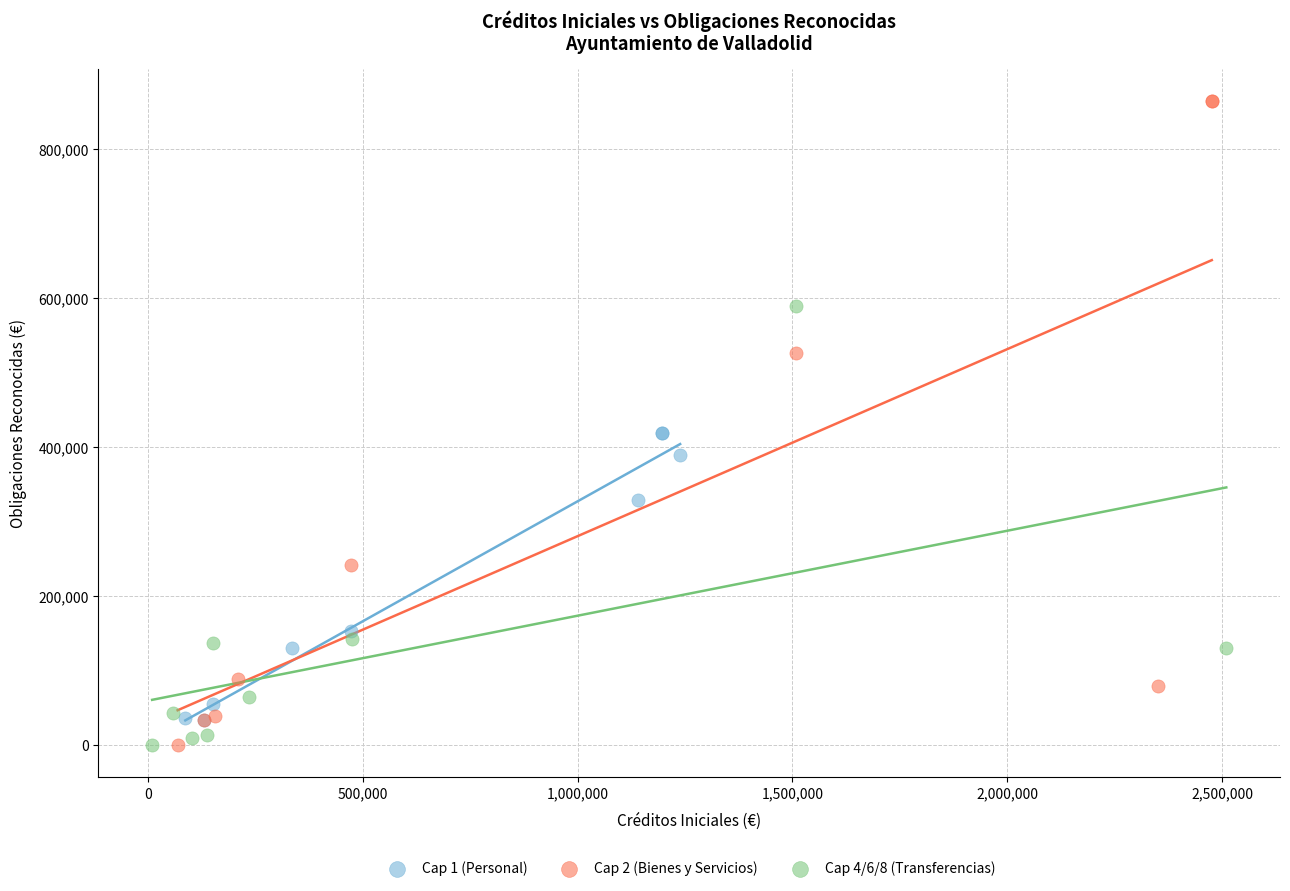

Which series has the widest spread of Y values?

Cap 2 (Bienes y Servicios)